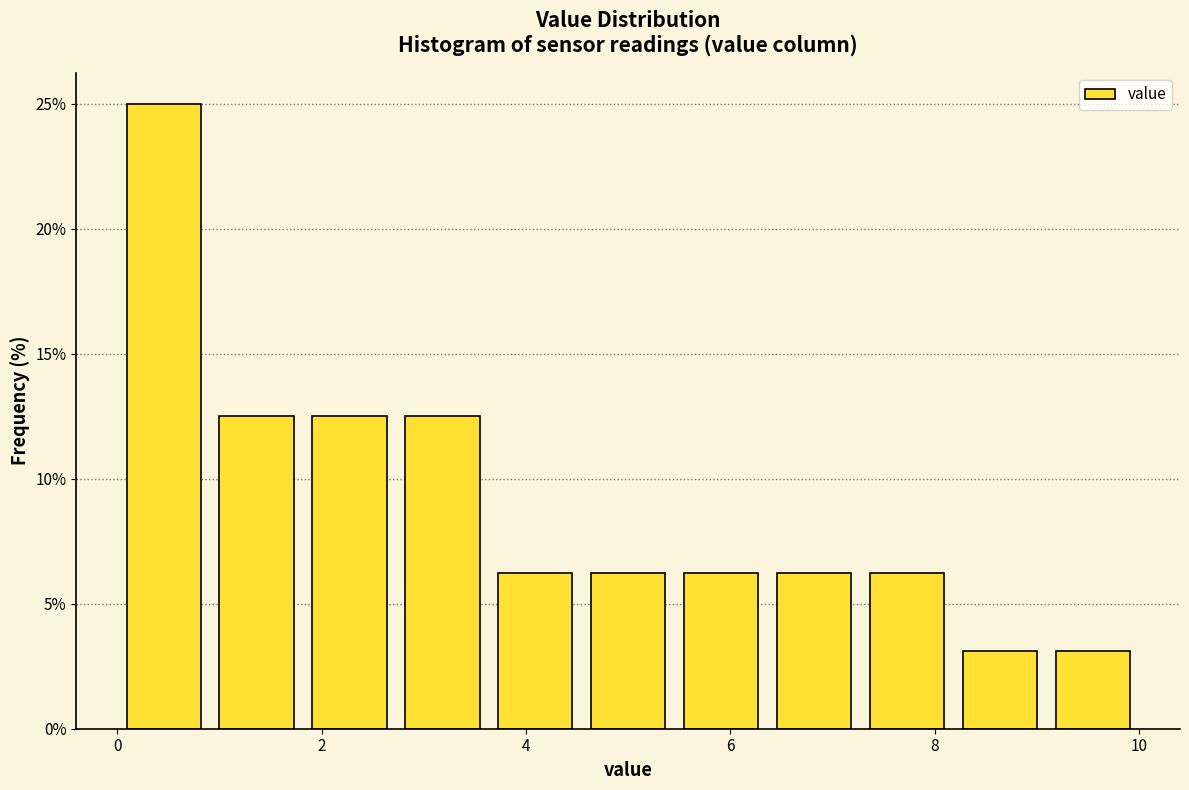

What is the height of the bar covering 5.4 to 6.4 on the x-axis? Neither the bar edges nor the heights are printed on the chart, so give them approximately, as read against the axes.

6.5